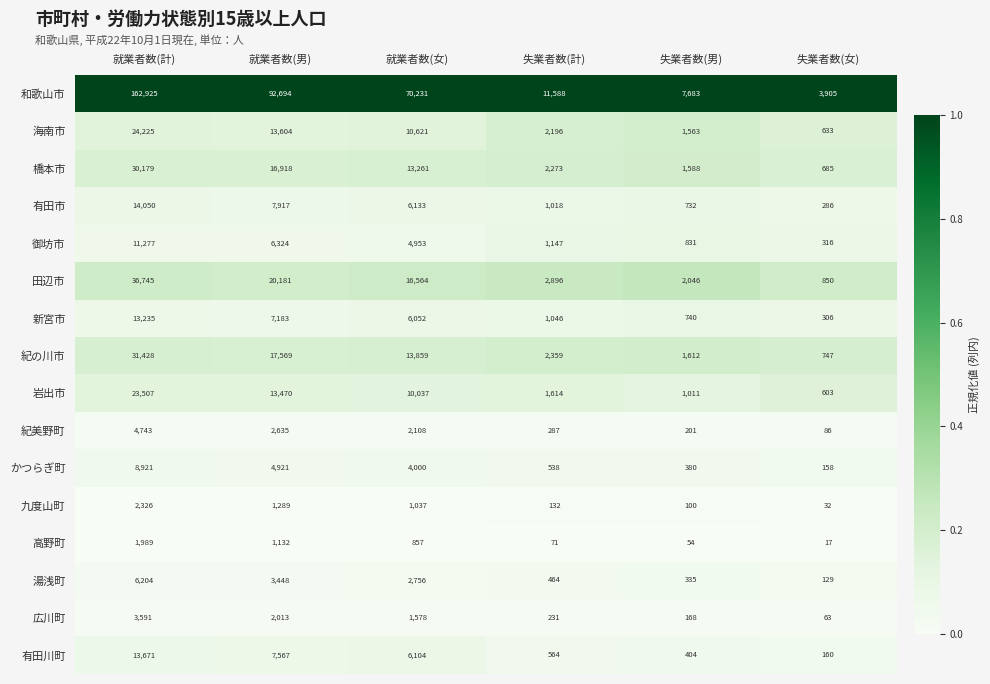

Where does the 九度山町 series first go above 1037?

就業者数(計)